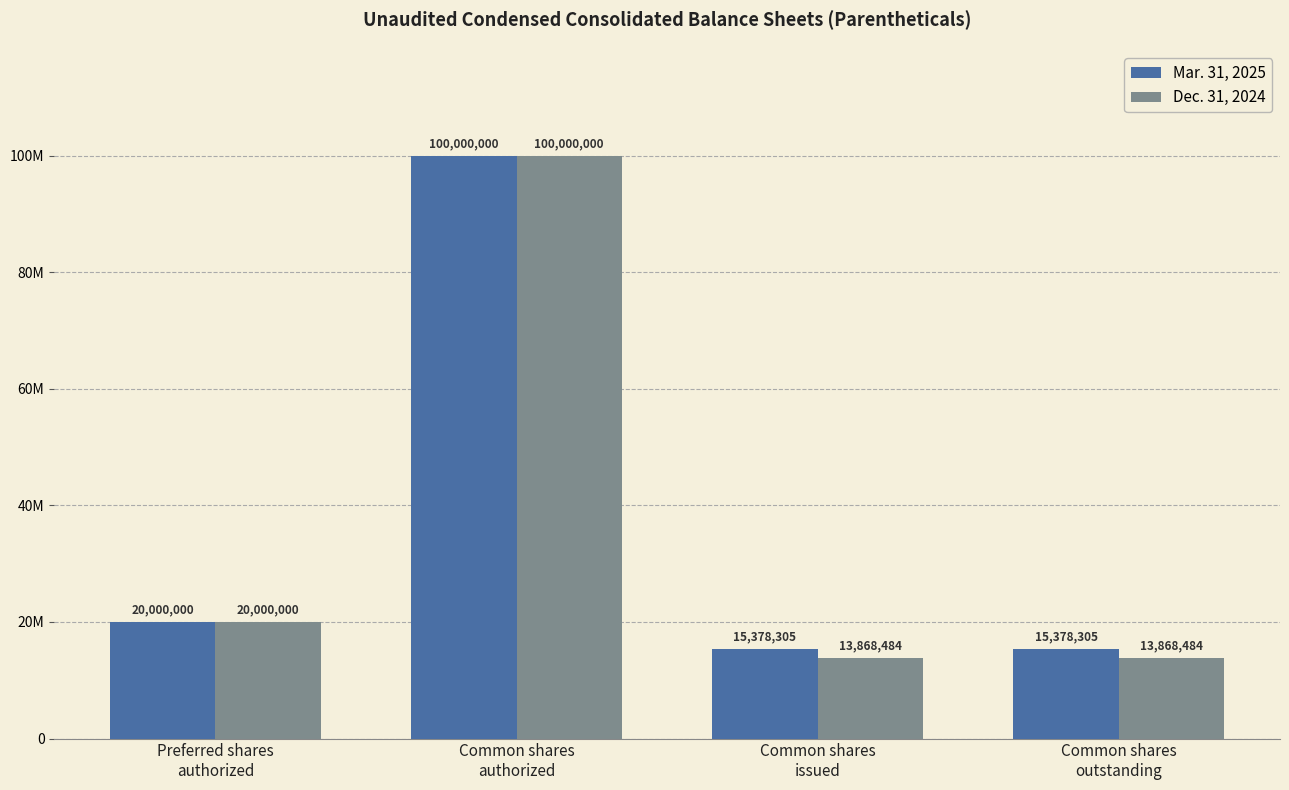

True or false: Dec. 31, 2024 has a value of 13868484 at Common shares
outstanding.

True